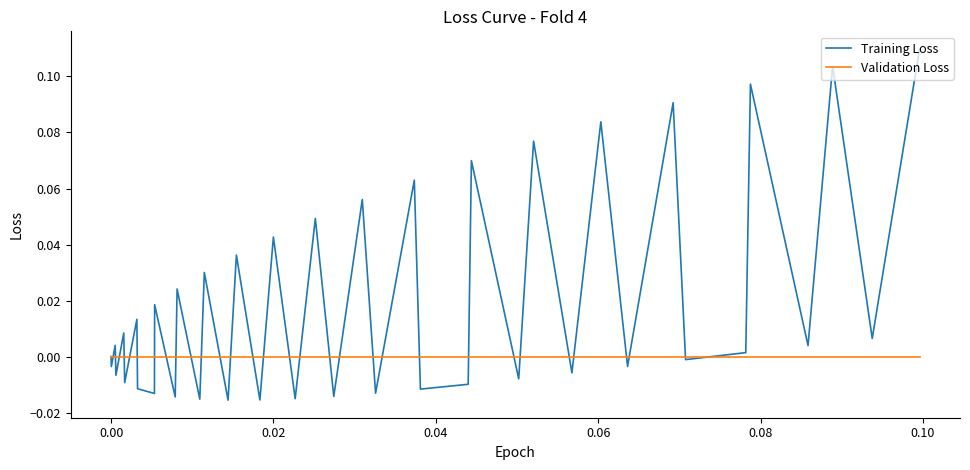

Which series has the largest range (max minus min)?

Training Loss